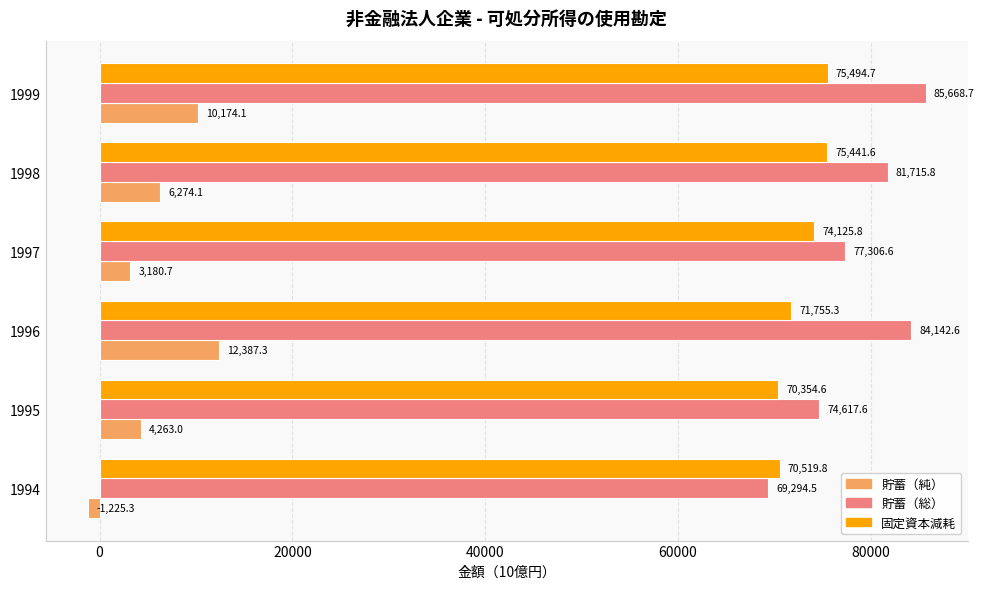

What is the difference between the second highest and minimum values in the 貯蓄（純） series?

11399.4